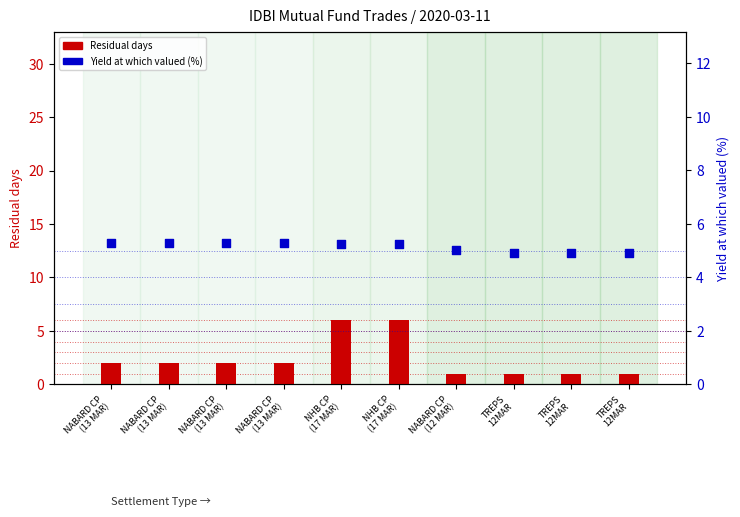

At which category is the sum across all series the highest?

NHB CP
(17 MAR)